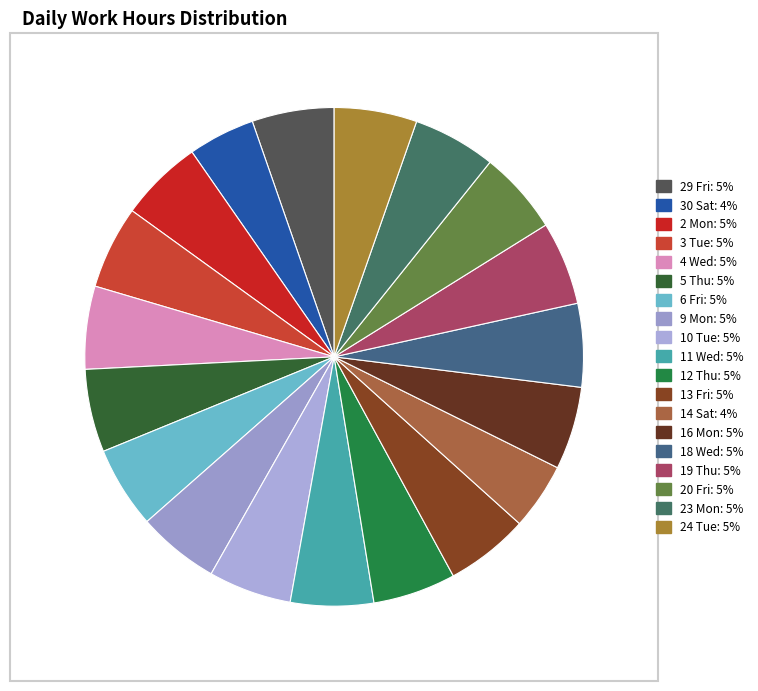

Is it true that 9 Mon is 1% of the pie?

False